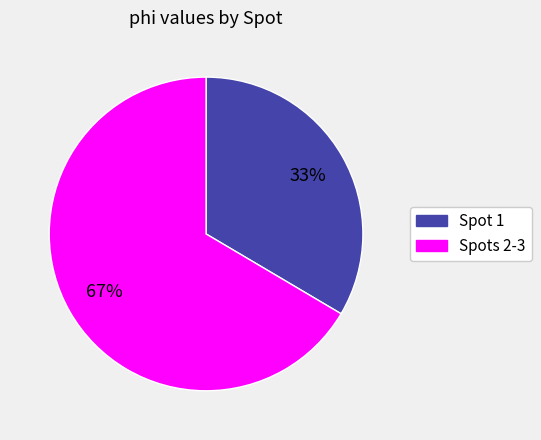

Is there a majority slice in this chart?

Yes